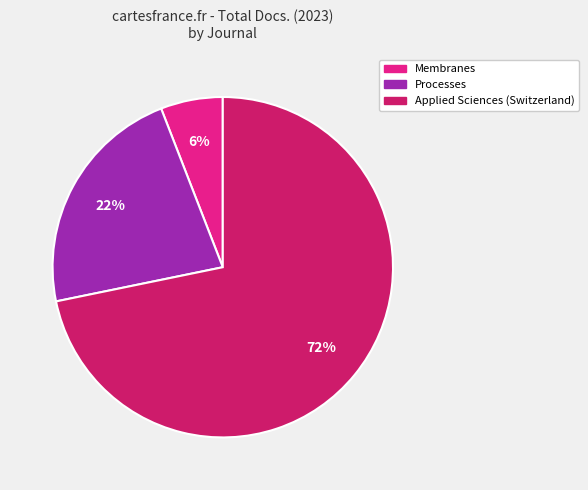

To the nearest percent, what portion does Membranes represent?

6%